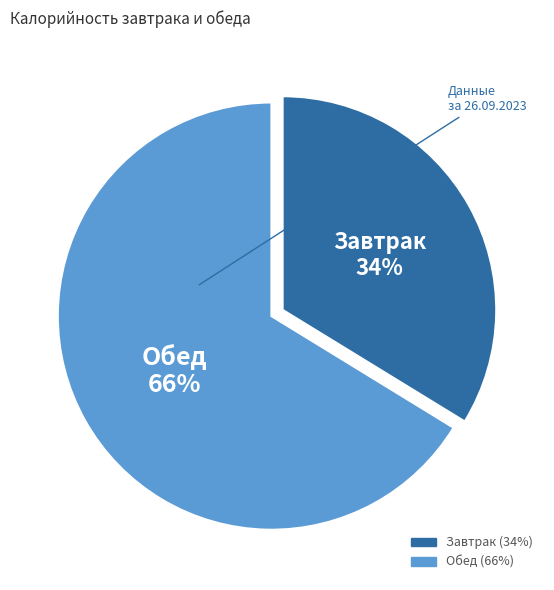

True or false: Завтрак accounts for 57% of the total.

False